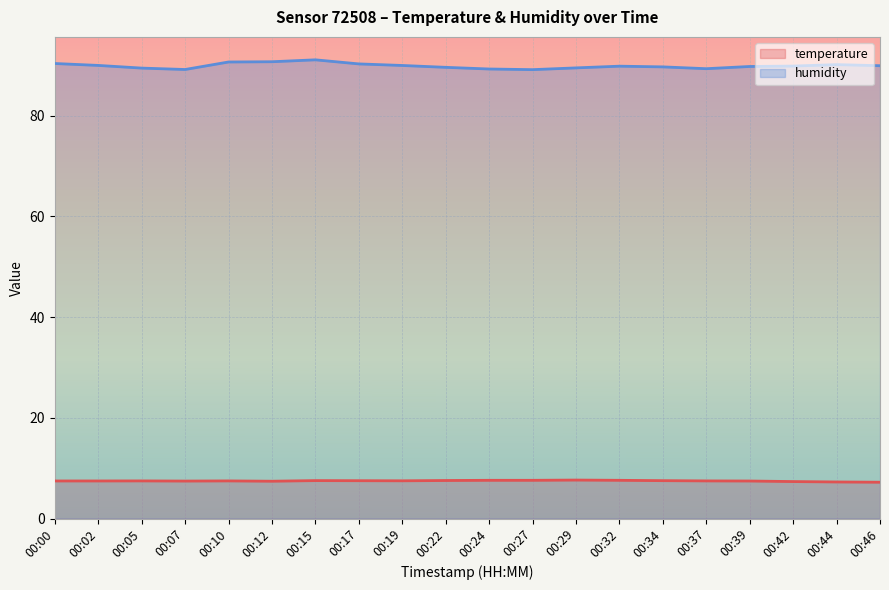

What is the difference between the highest and lowest values at 00:34?

82.1